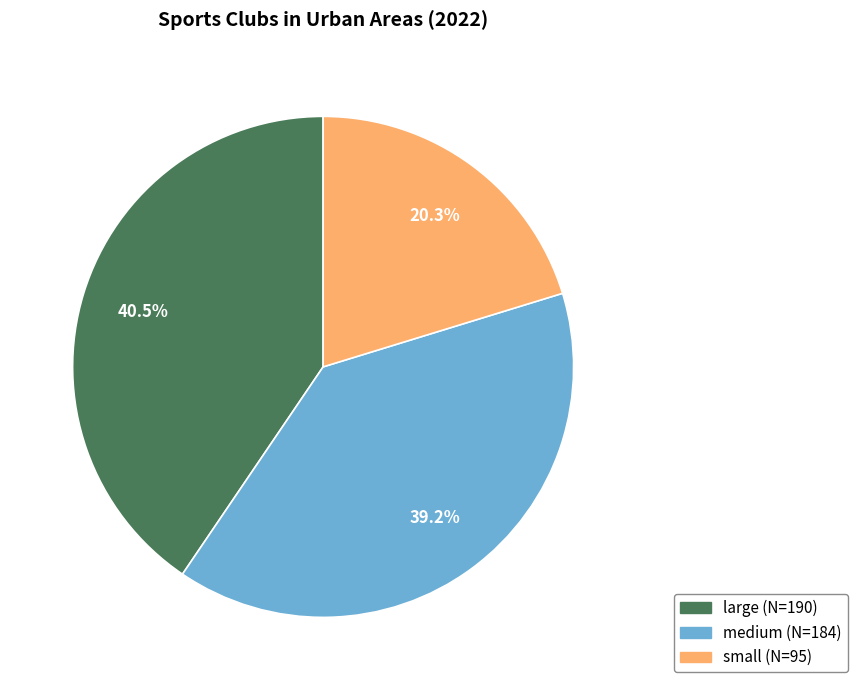

True or false: small accounts for 27% of the total.

False